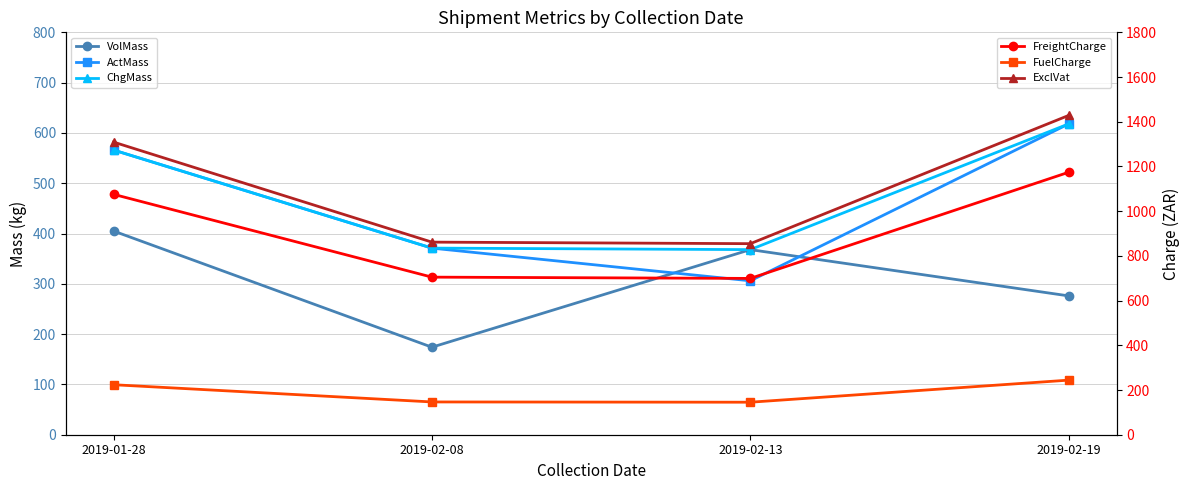

How many values in the ActMass series are below 566?

2